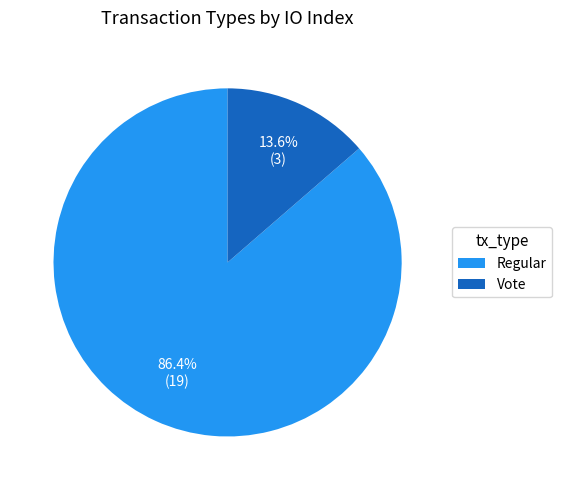

To the nearest percent, what portion does Vote represent?

14%